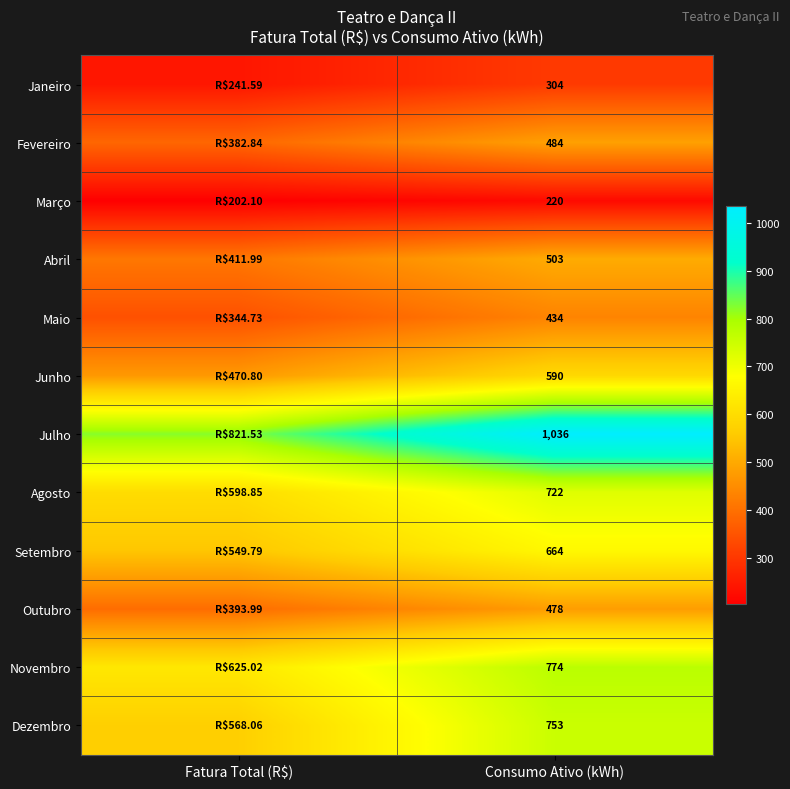

At which category is the sum across all series the highest?

Consumo Ativo (kWh)